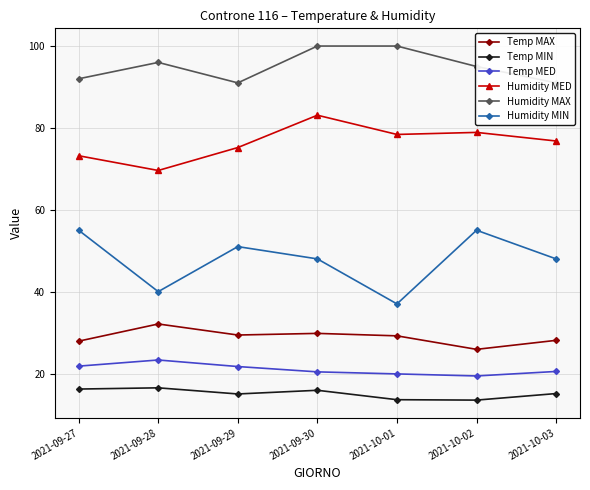

True or false: Humidity MIN and Temp MIN cross at least once.

False